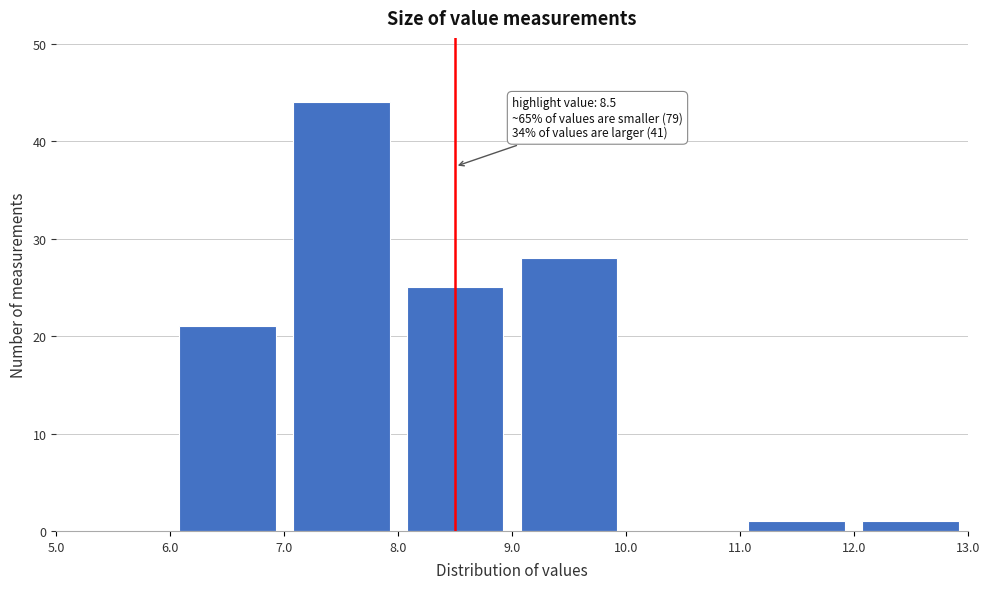

Which range on the x-axis has the tallest bar?

7.0 to 8.0